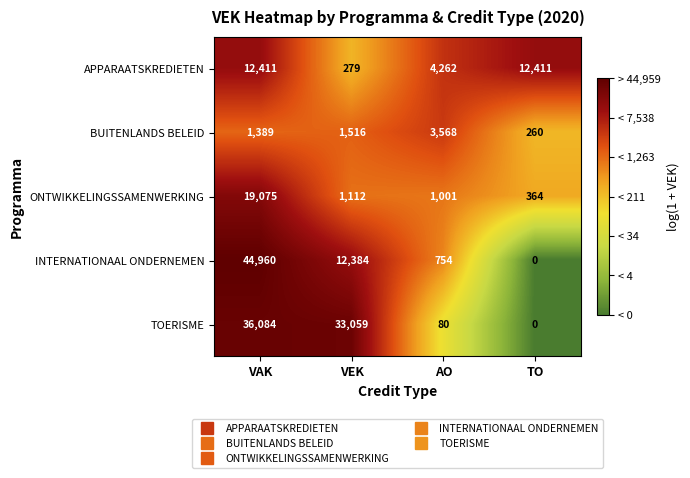

Count the number of data series in this chart.

5